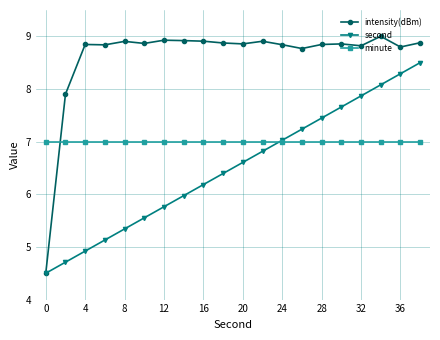

Which series ends up on top after the final intersection of minute and intensity(dBm)?

intensity(dBm)